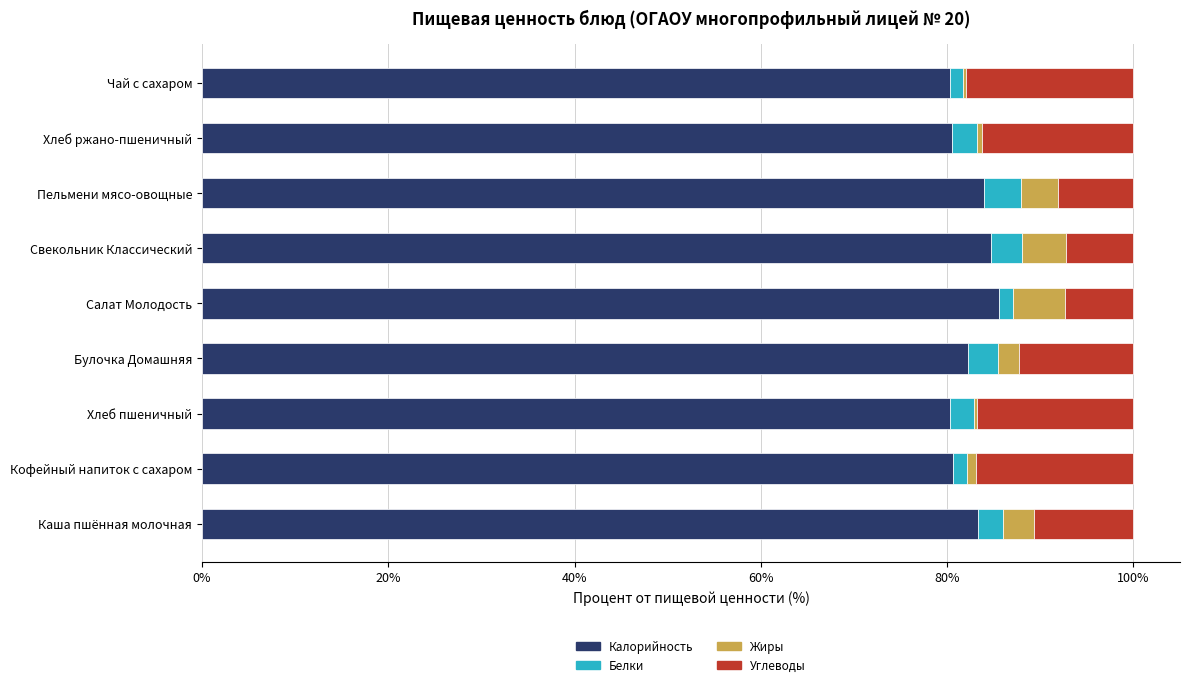

How many distinct data groups are displayed?

4